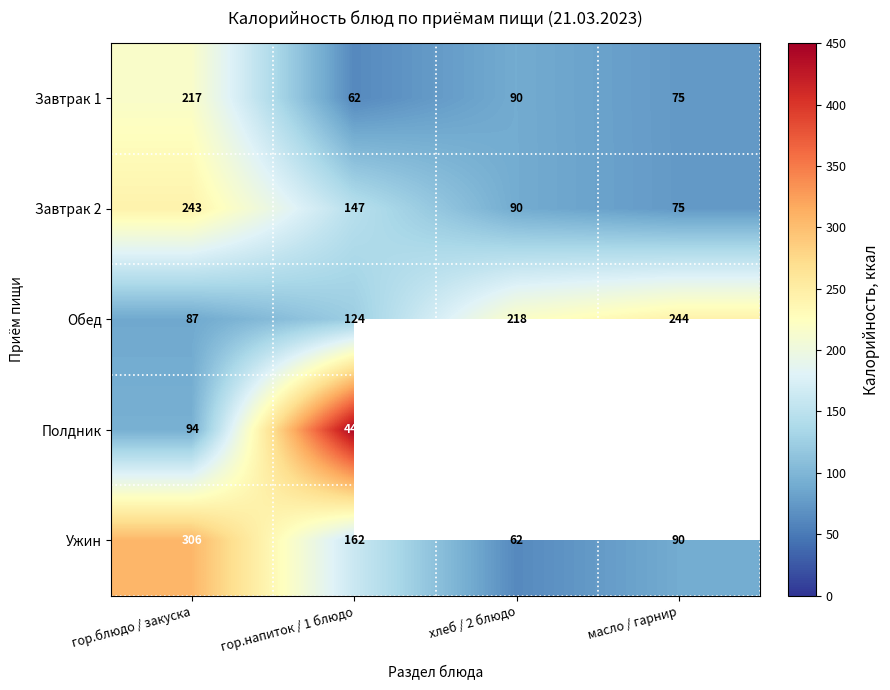

What is the minimum value for Ужин?

62.0